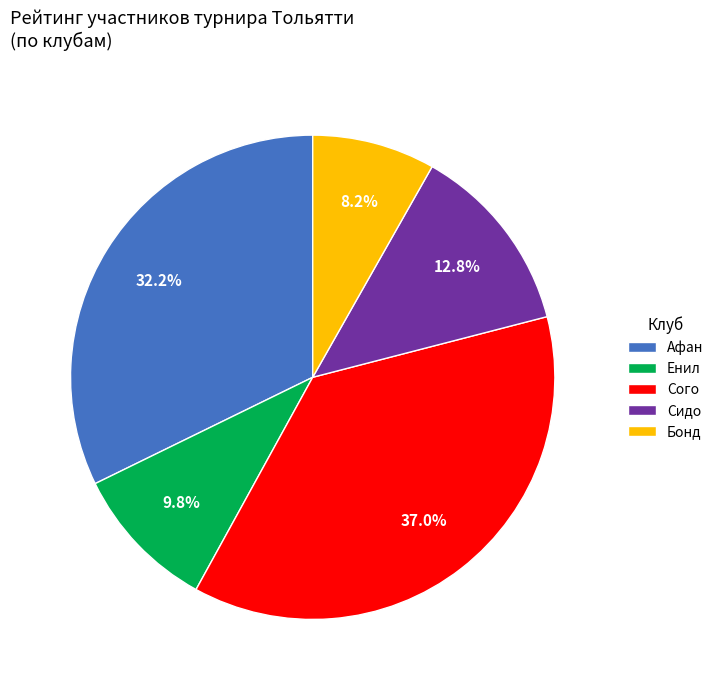

Which slice is the smallest?

Бонд